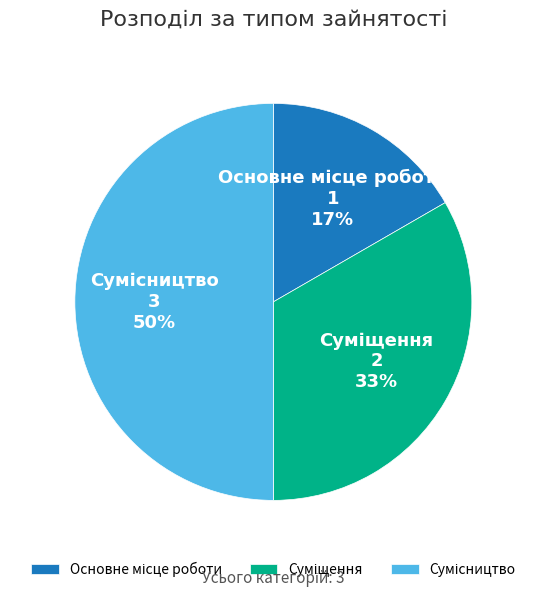

To the nearest percent, what is the average slice percentage?

33%